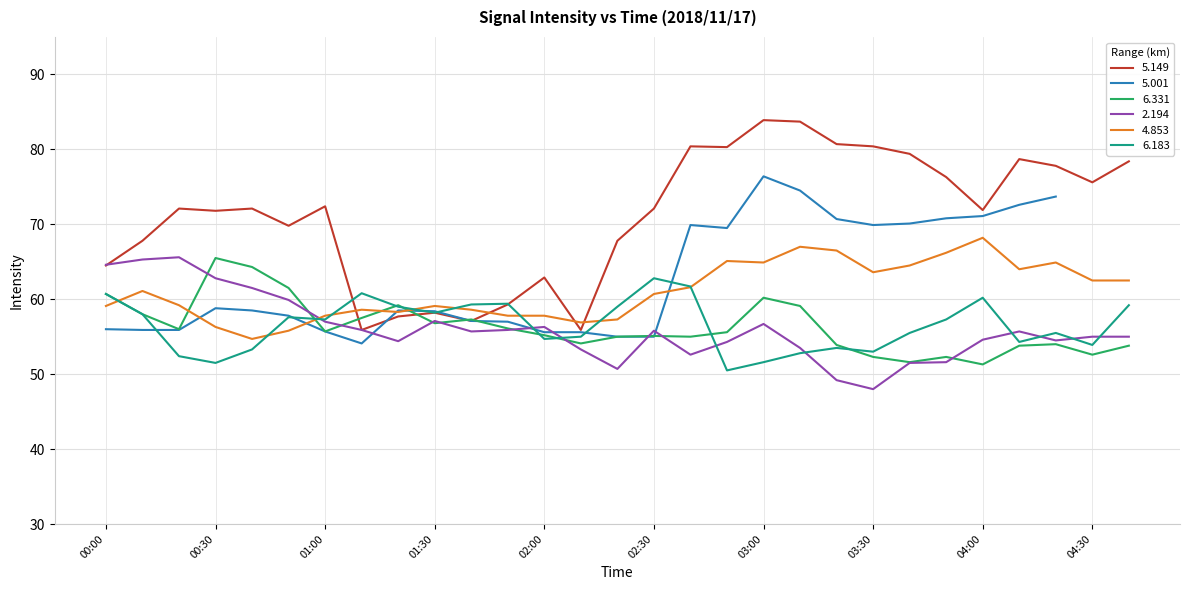

List the labels in order of   5.149 value, largest first.

03:00, 03:10, 03:20, 02:40, 03:30, 02:50, 03:40, 04:10, 04:40, 04:20, 03:50, 04:30, 01:00, 00:20, 00:40, 02:30, 04:00, 00:30, 00:50, 00:10, 02:20, 00:00, 02:00, 01:50, 01:30, 01:20, 01:40, 01:10, 02:10